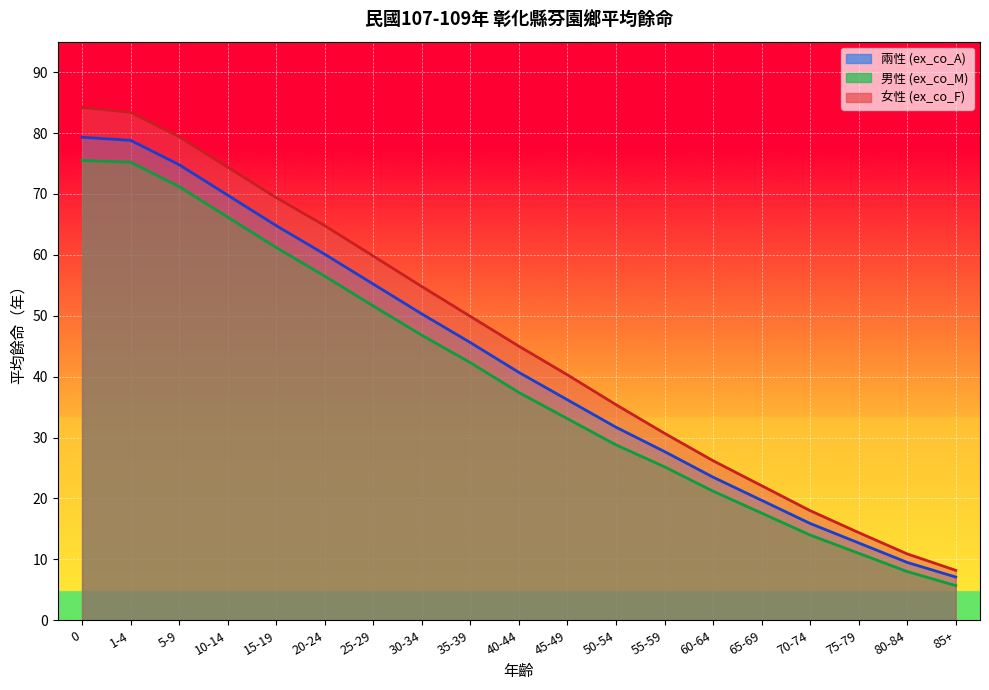

Which series changed the most between 40-44 and 65-69?

女性 (ex_co_F)